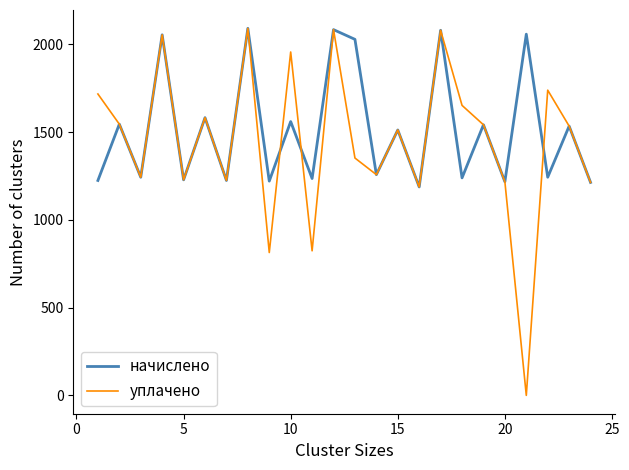

Which series has the largest range (max minus min)?

уплачено